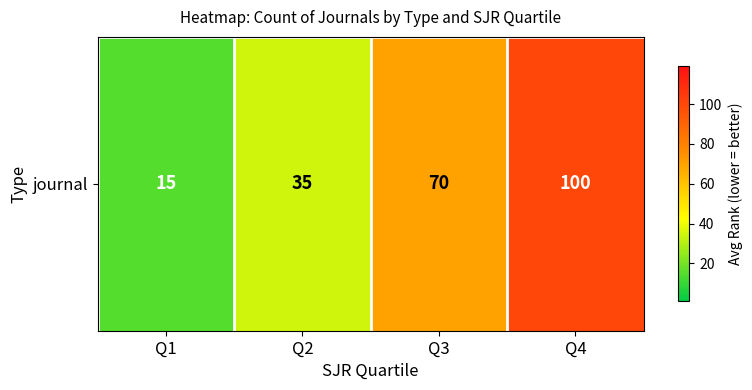

What is the maximum value shown in the chart?

100